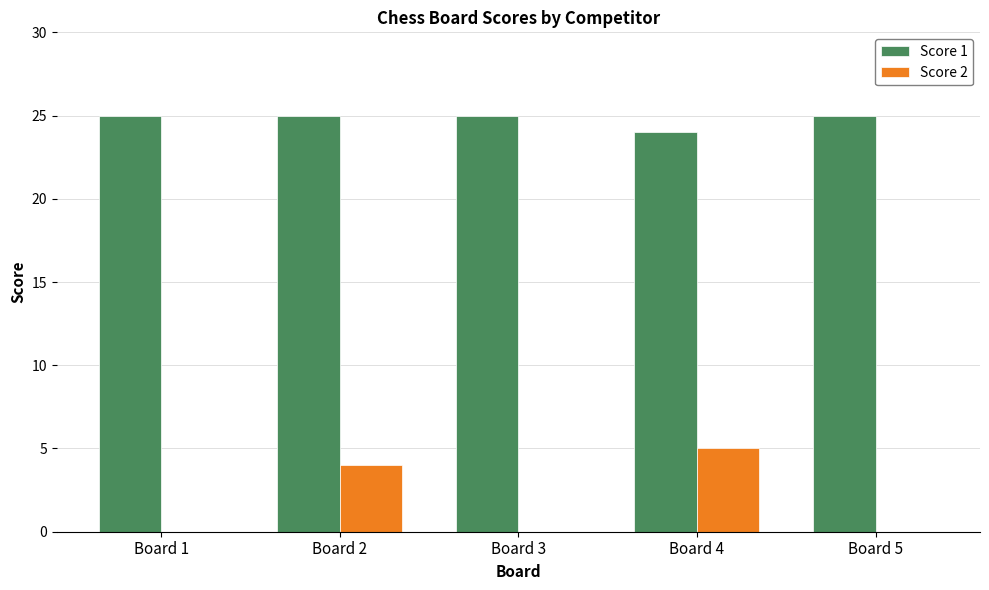

Reading left to right, extract all data points from this chart.

Score 1: Board 1=25	Board 2=25	Board 3=25	Board 4=24	Board 5=25
Score 2: Board 1=0	Board 2=4	Board 3=0	Board 4=5	Board 5=0